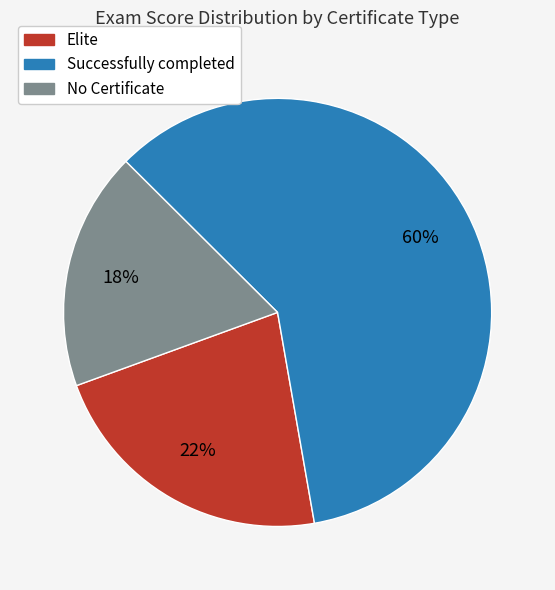

To the nearest percent, what is the difference between the largest and smallest slice percentages?

42%